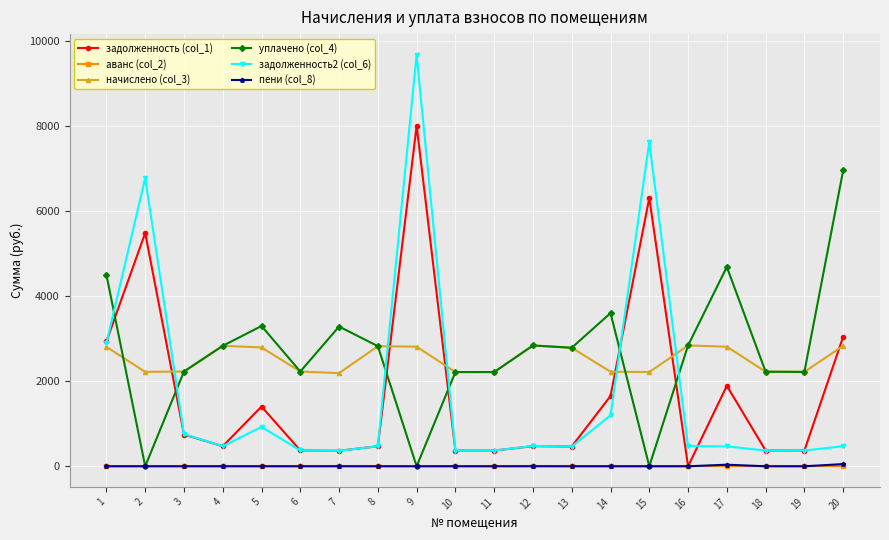

Is the value of задолженность2 (col_6) at 9 greater than the value of пени (col_8) at 19?

Yes